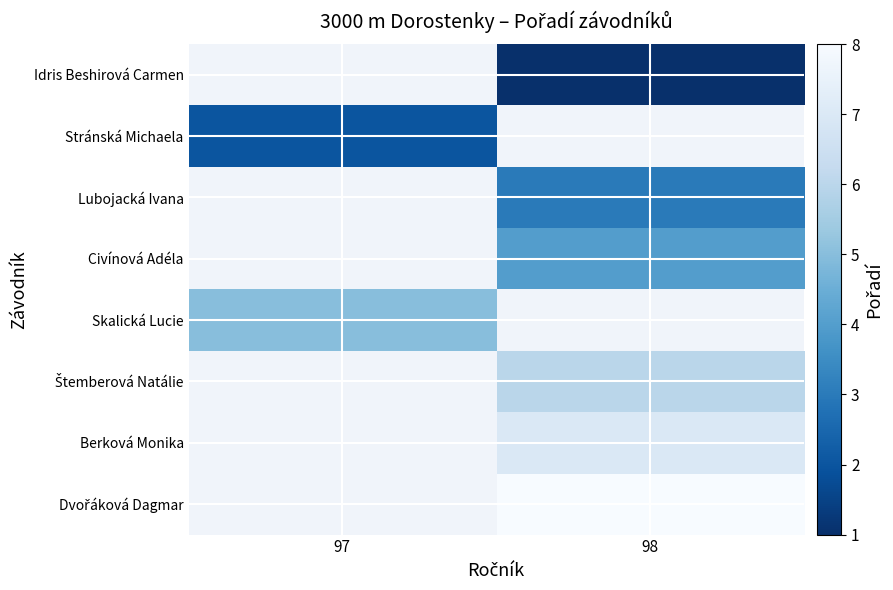

How many distinct data groups are displayed?

8